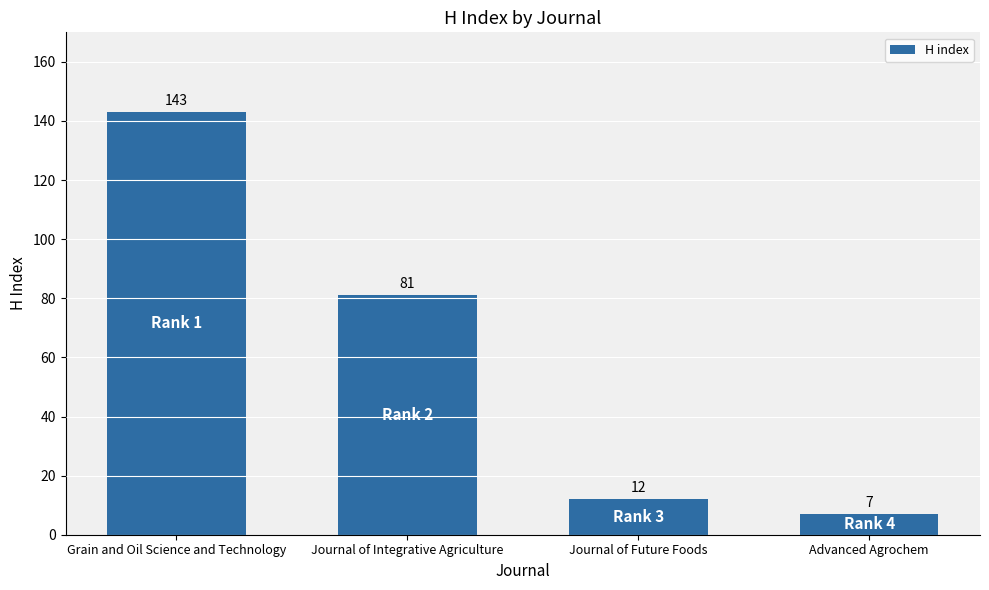

List the labels in order of value, smallest first.

Advanced Agrochem, Journal of Future Foods, Journal of Integrative Agriculture, Grain and Oil Science and Technology